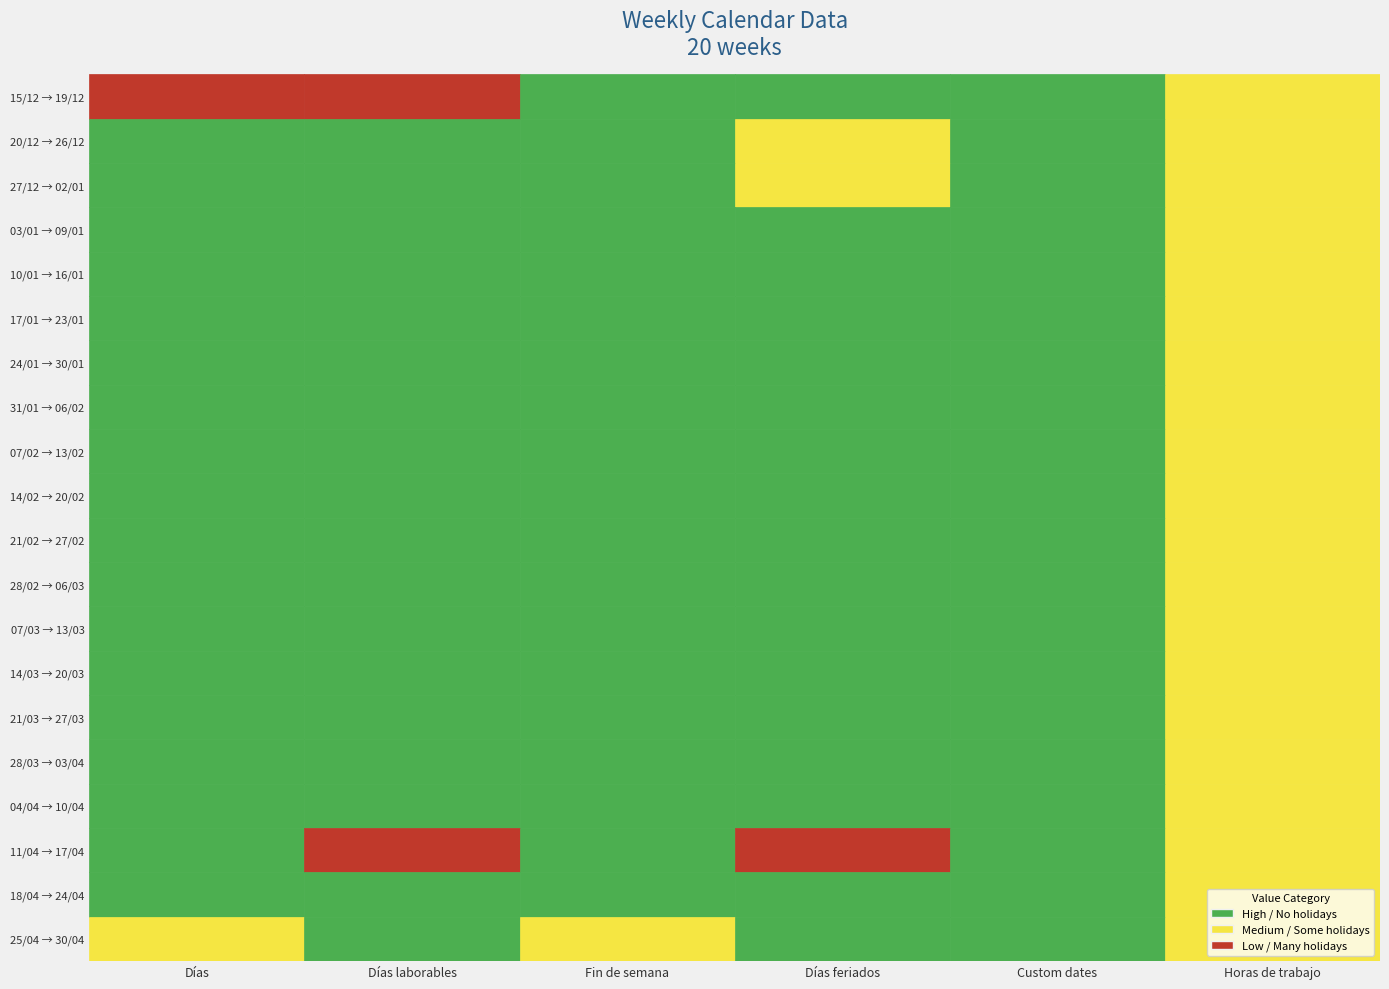

Is it true that 20/12 → 26/12 equals -3 at 4?

False